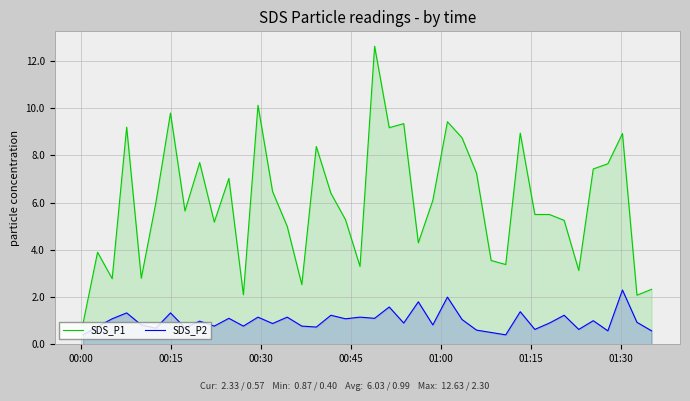

True or false: SDS_P1 and SDS_P2 cross at least once.

False